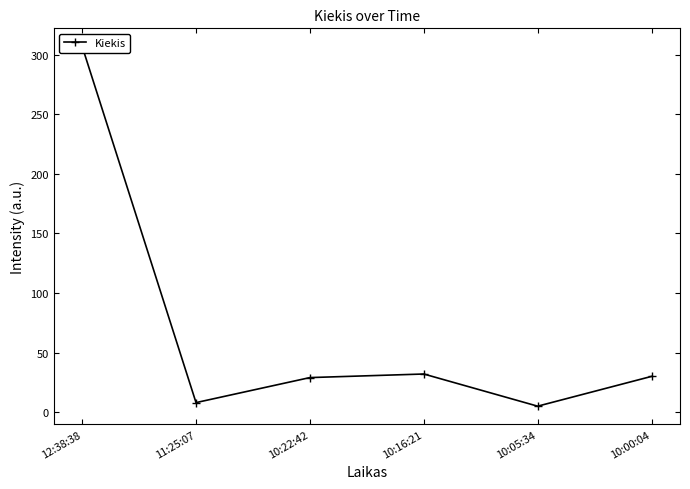

How many points are lower than both their immediate neighbors (excluding endpoints)?

2